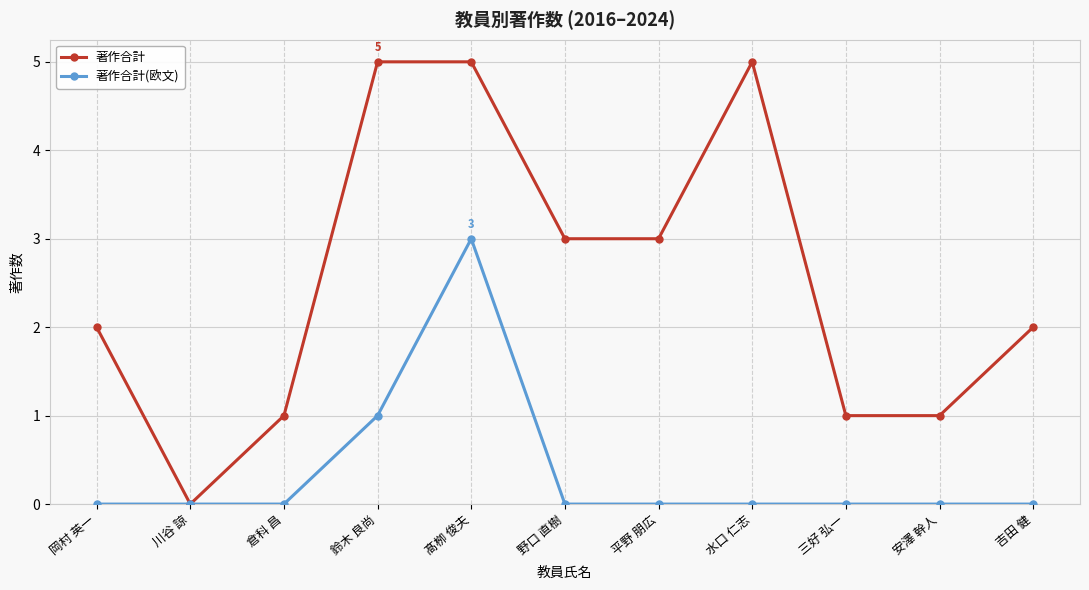

Reading left to right, transcribe all the data shown in this chart.

著作合計: 2	0	1	5	5	3	3	5	1	1	2
著作合計(欧文): 0	0	0	1	3	0	0	0	0	0	0